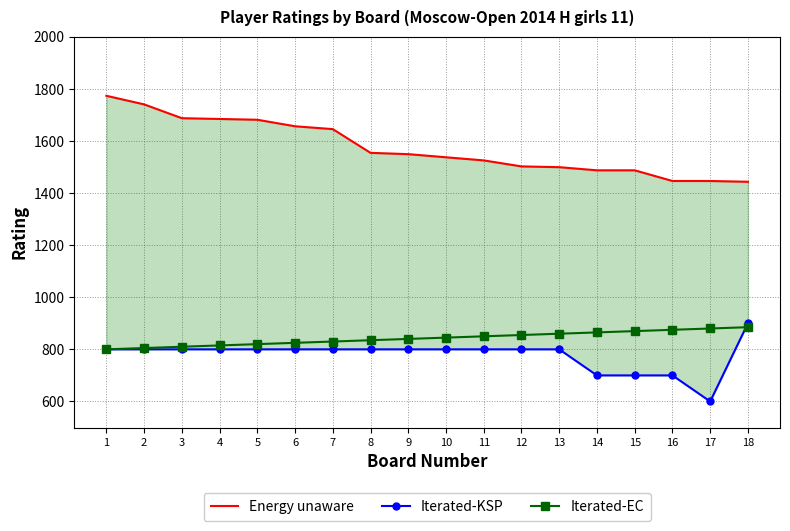

What is the average value of the Energy unaware series?

1574